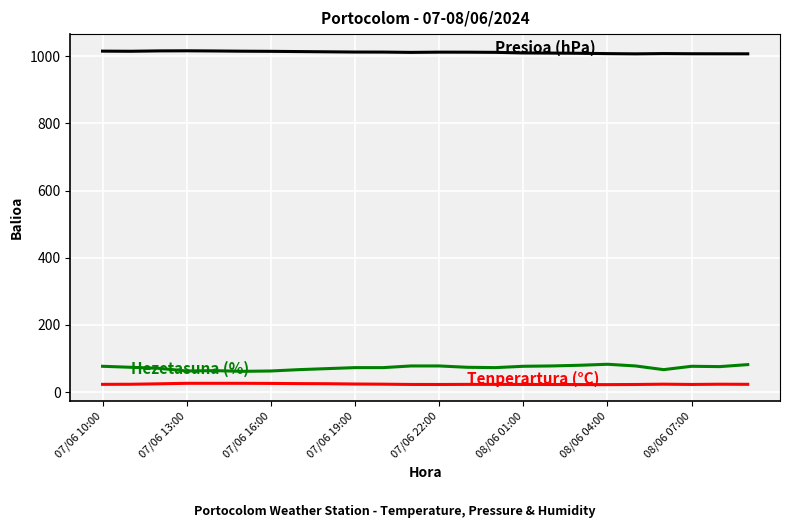

What is the smallest value displayed?

22.4